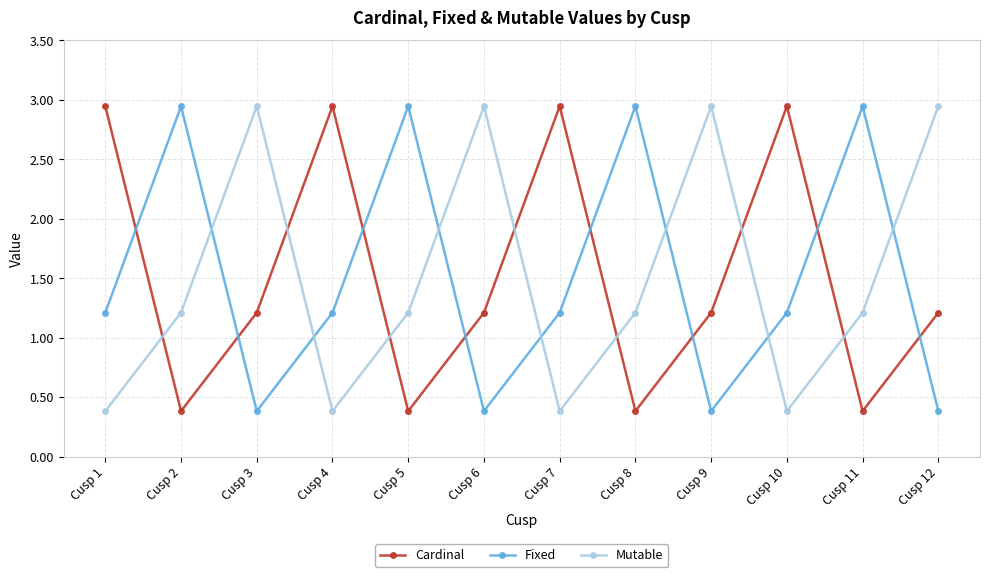

Count the Cardinal values in the range 0 to 2.

8